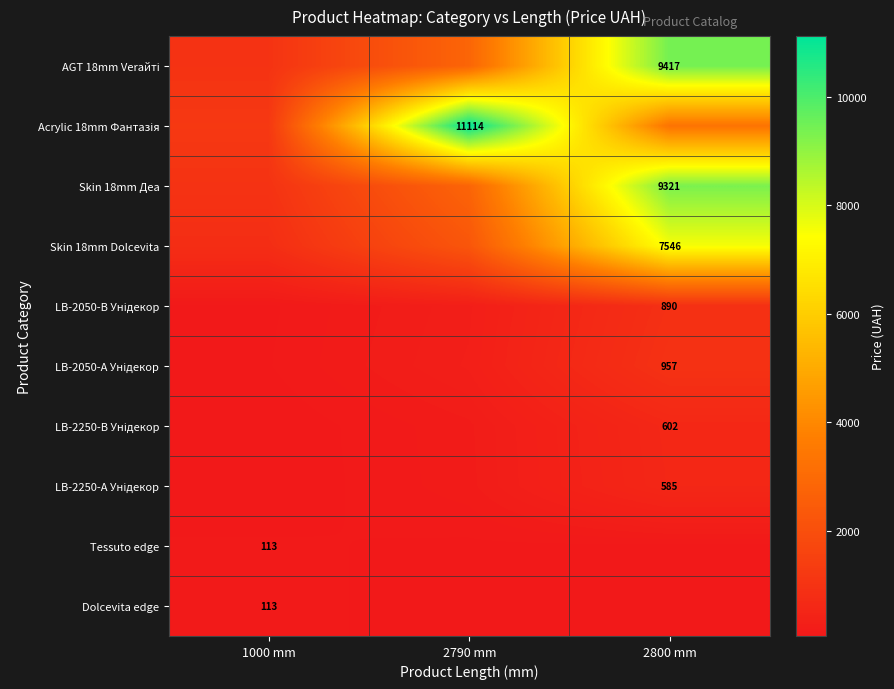

At which label does LB-2250-А Унідекор reach its minimum?

1000 mm